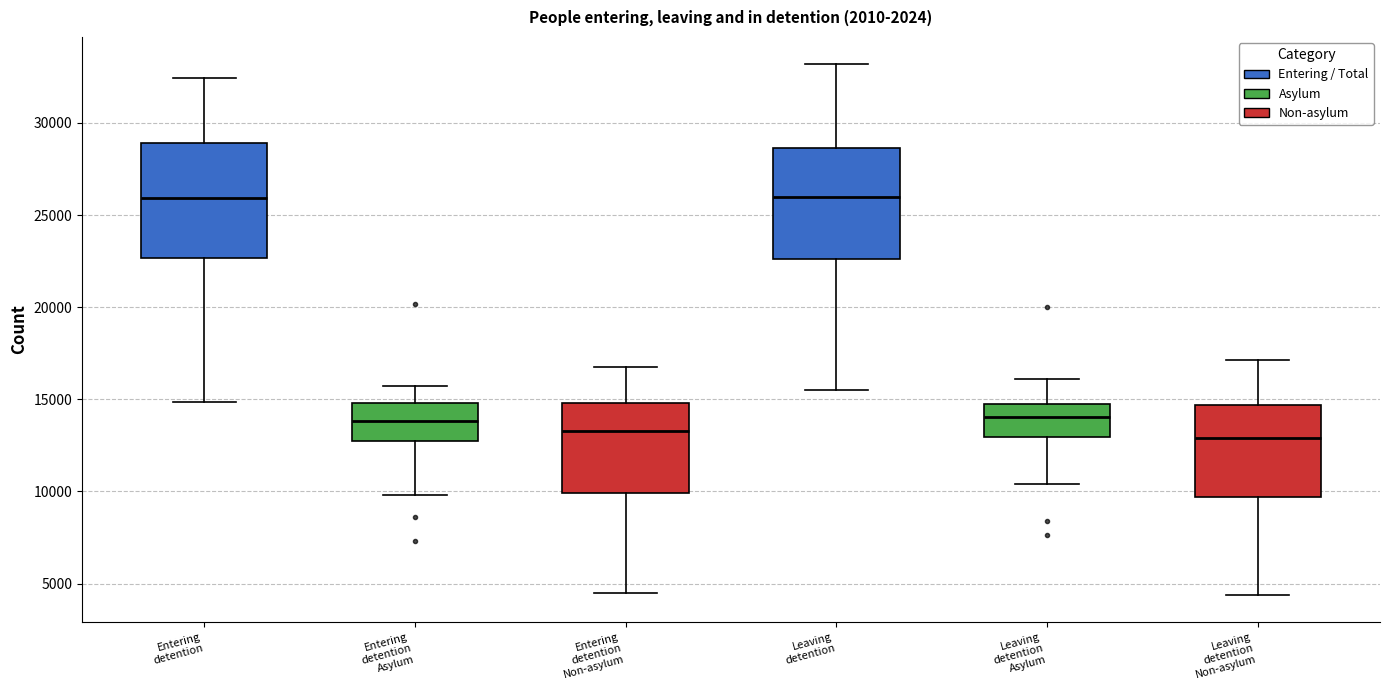

Reading left to right, transcribe this box plot: for each box, give where its median line is, the range the box spans, and where its two whiskers end, as read against the y-axis. The values are not printed on the chart, so give them approximately, as read against the axis.

Entering detention: median 26000, box 22500 to 29000, whiskers 15000 to 32500
Entering detention Asylum: median 14000, box 12500 to 15000, whiskers 10000 to 15500
Entering detention Non-asylum: median 13500, box 10000 to 15000, whiskers 4500 to 16500
Leaving detention: median 26000, box 22500 to 28500, whiskers 15500 to 33000
Leaving detention Asylum: median 14000, box 13000 to 14500, whiskers 10500 to 16000
Leaving detention Non-asylum: median 13000, box 9500 to 14500, whiskers 4500 to 17000